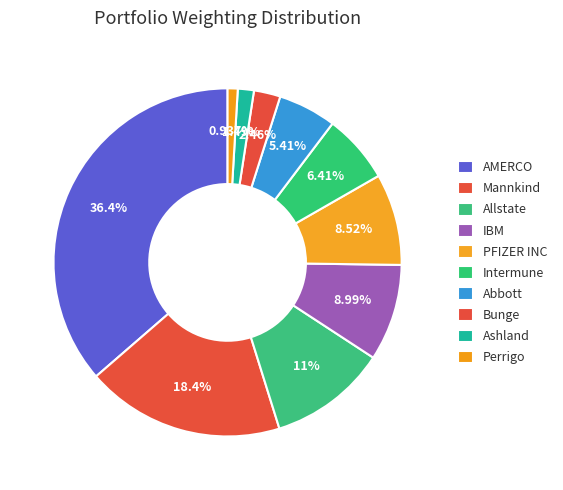

The Ashland slice represents 11% of the pie. True or false?

False